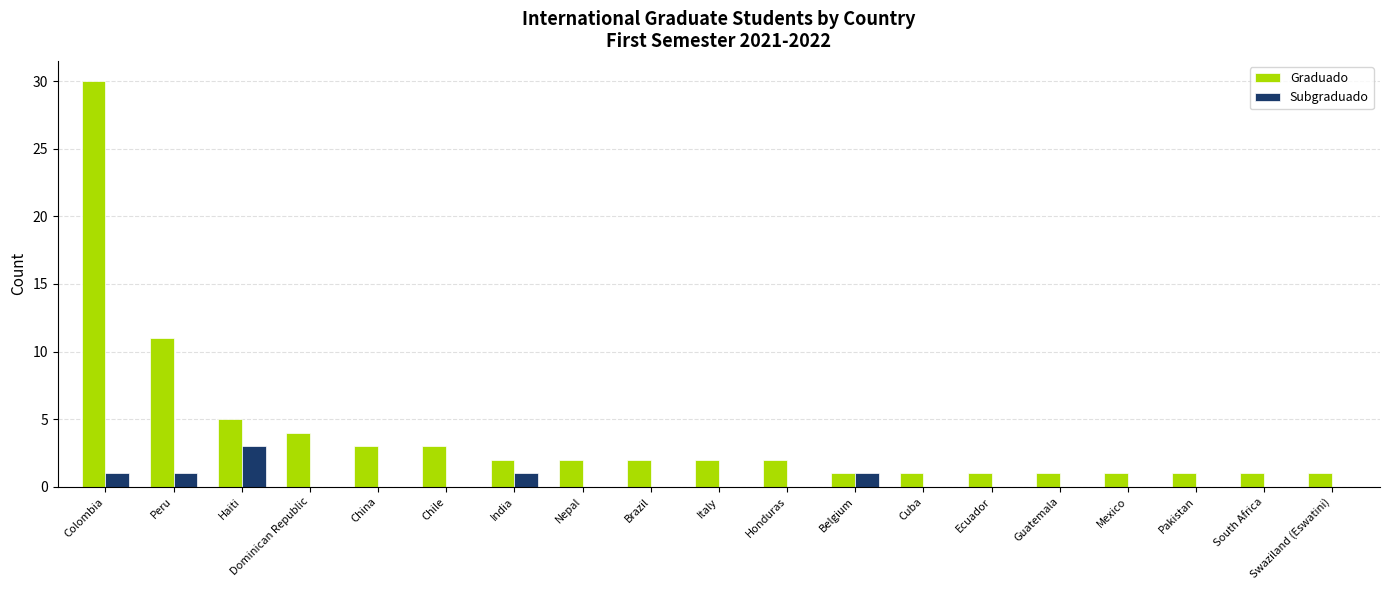

Is it true that Subgraduado equals 0 at Swaziland (Eswatini)?

True